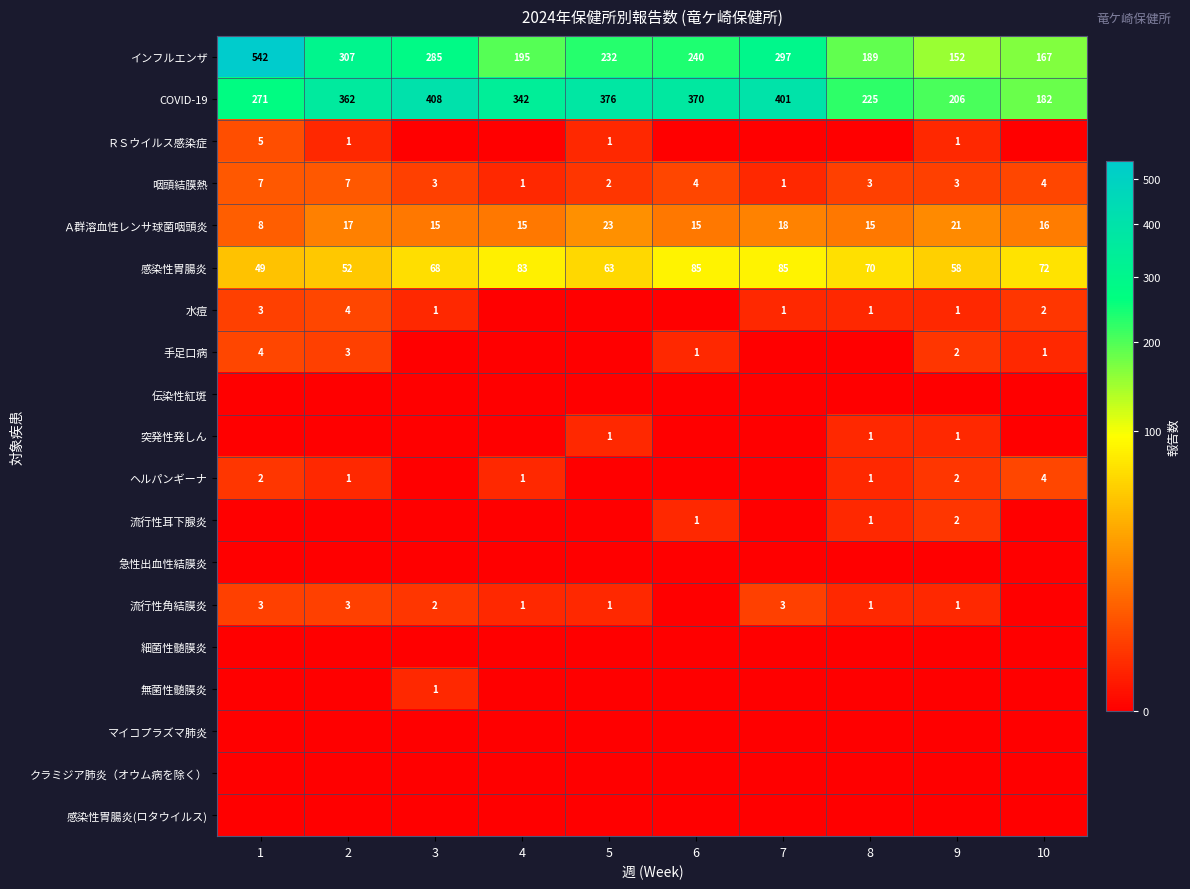

What is the minimum value for COVID-19?

182